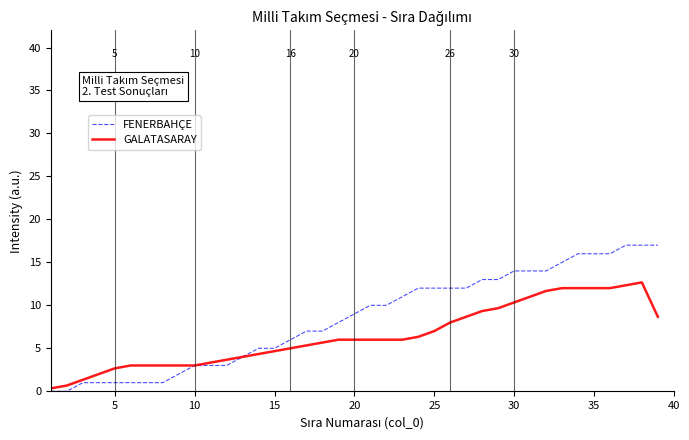

What is the maximum value shown in the chart?

17.0